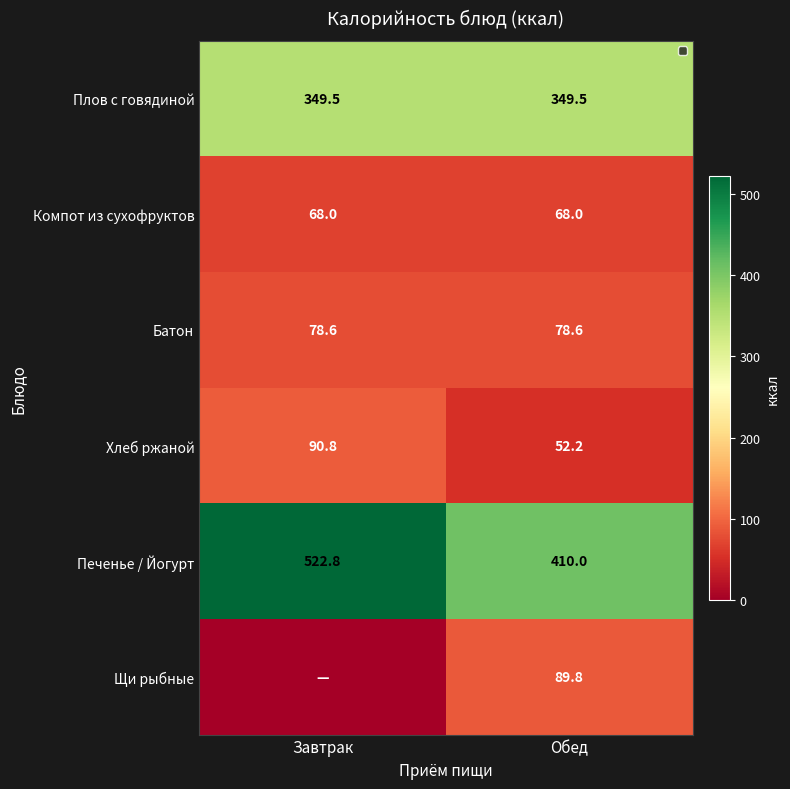

What is the highest value of the Плов с говядиной series?

349.5